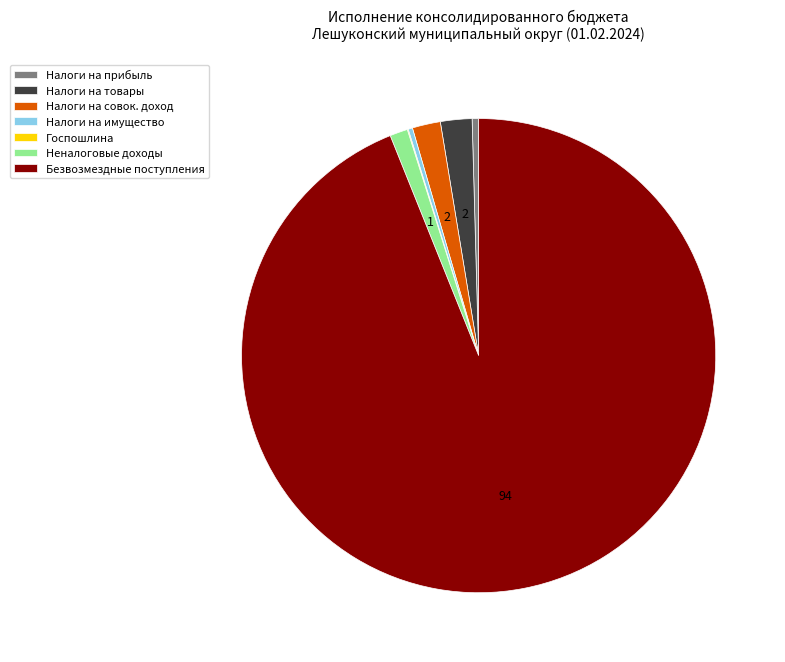

Which slice is the largest?

Безвозмездные поступления